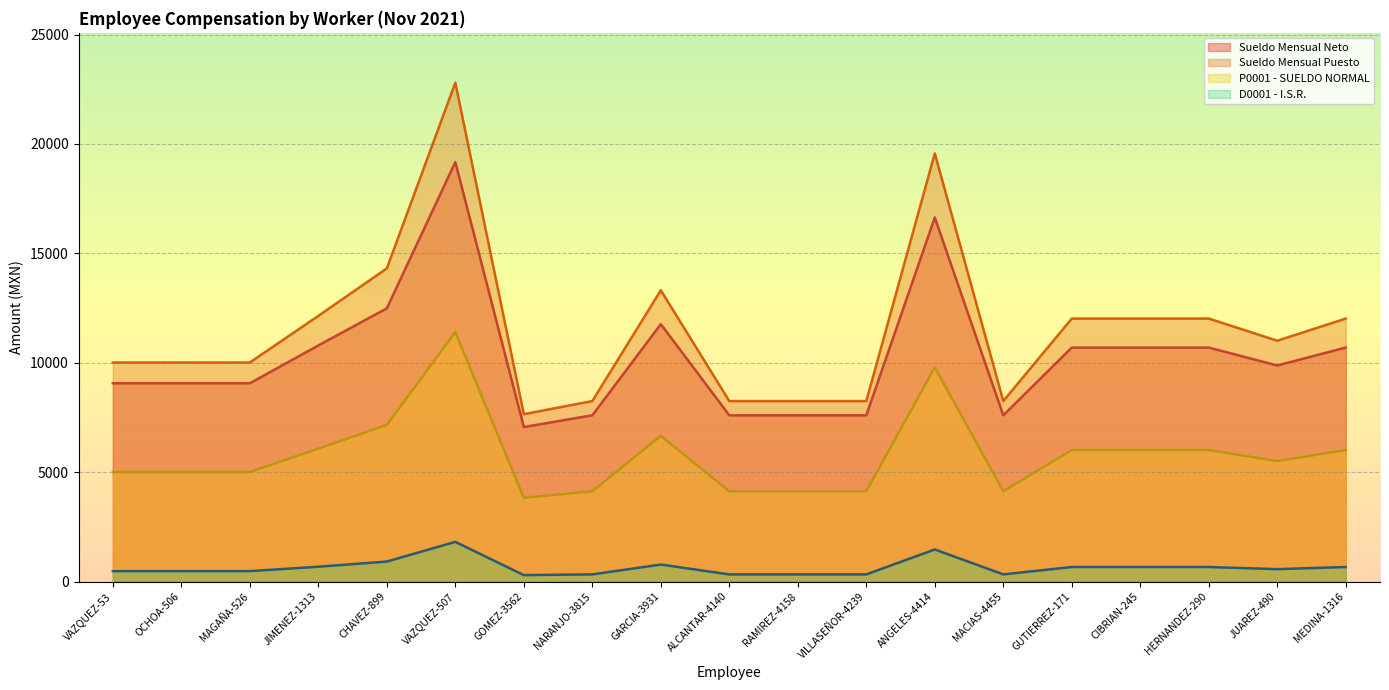

What position from the right is MAGAÑA-526?

17